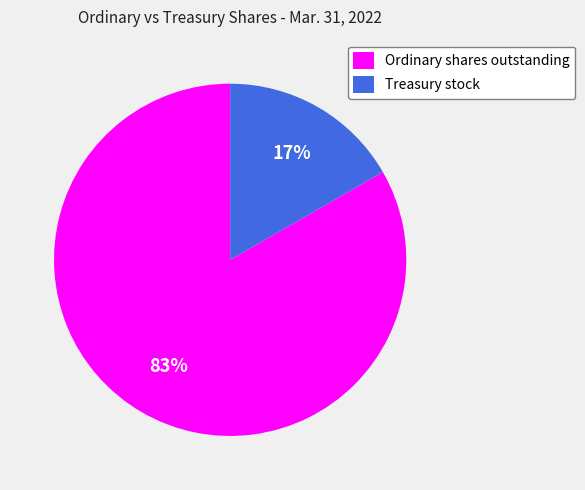

Does Ordinary shares outstanding account for over 50% of the chart?

Yes